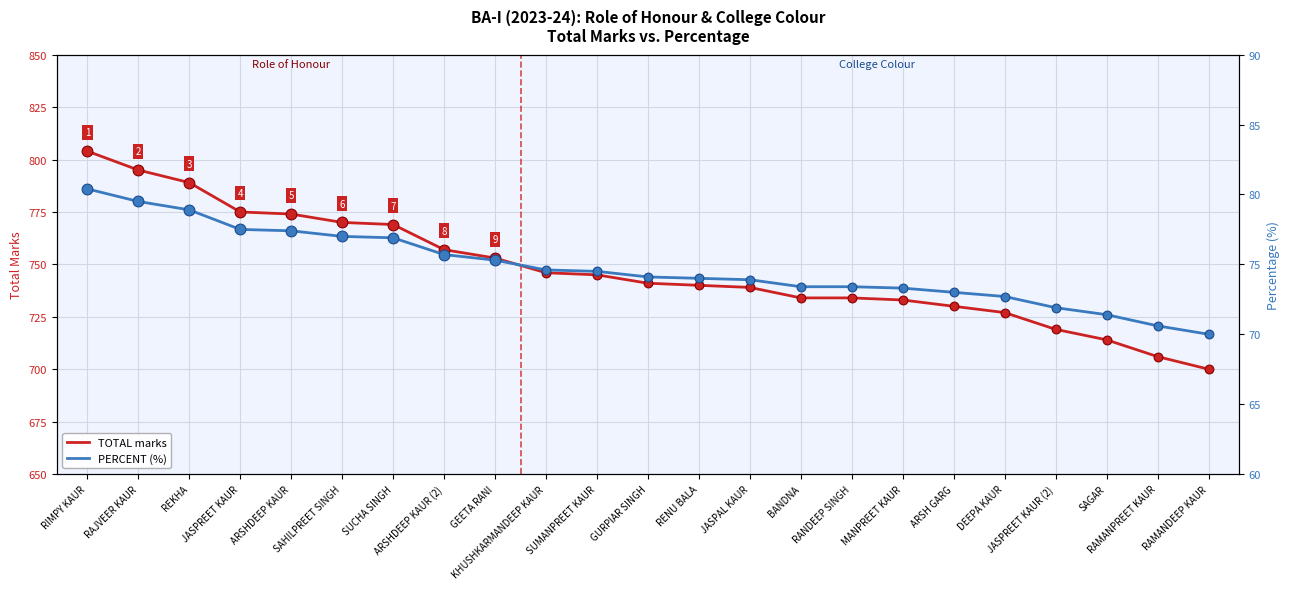

Is the value of TOTAL marks at JASPREET KAUR (2) greater than the value of PERCENT (%) at GURPIAR SINGH?

Yes